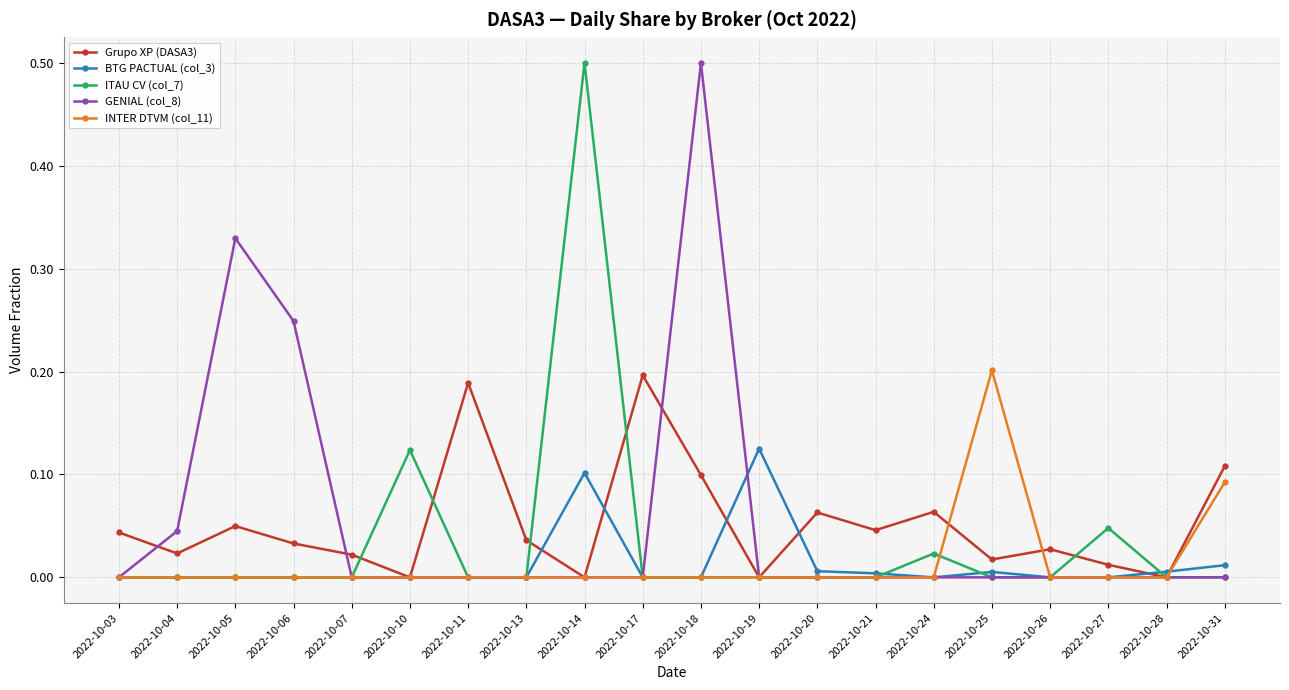

Where is the first local maximum for GENIAL (col_8)?

2022-10-05